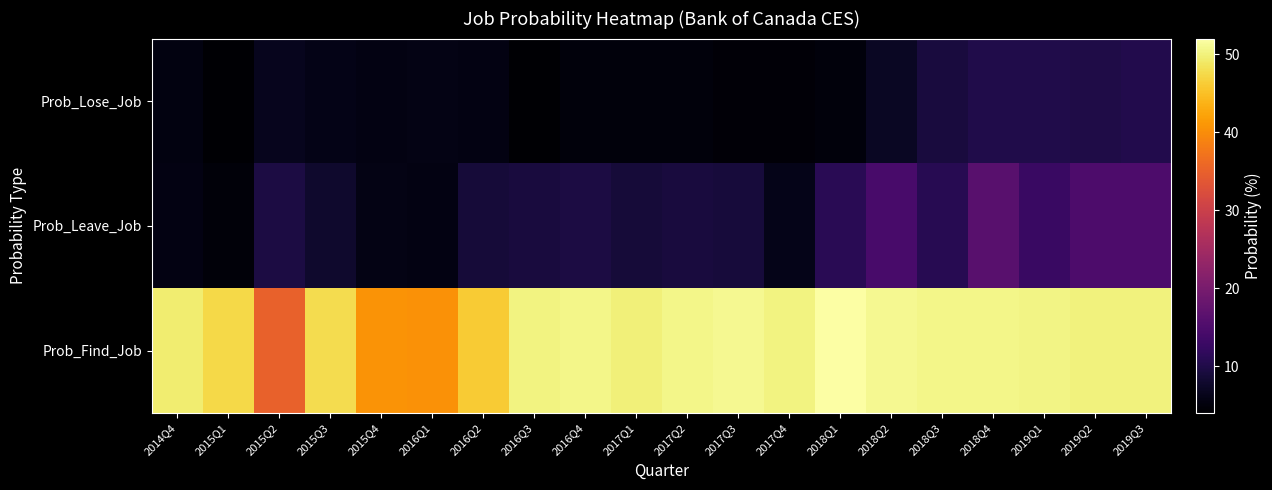

Reading left to right, extract all data points from this chart.

Prob_Lose_Job: 2014Q4=5.3	2015Q1=4.3	2015Q2=6.5	2015Q3=6.0	2015Q4=5.5	2016Q1=5.7	2016Q2=5.6	2016Q3=4.3	2016Q4=5.1	2017Q1=5.0	2017Q2=5.1	2017Q3=4.7	2017Q4=4.6	2018Q1=5.0	2018Q2=7.1	2018Q3=9.2	2018Q4=10.1	2019Q1=10.1	2019Q2=9.9	2019Q3=10.3
Prob_Leave_Job: 2014Q4=5.5	2015Q1=4.8	2015Q2=9.5	2015Q3=7.8	2015Q4=5.7	2016Q1=5.6	2016Q2=8.8	2016Q3=9.1	2016Q4=9.5	2017Q1=8.7	2017Q2=9.1	2017Q3=8.9	2017Q4=6.1	2018Q1=10.9	2018Q2=14.4	2018Q3=10.9	2018Q4=16.3	2019Q1=12.8	2019Q2=15.0	2019Q3=15.1
Prob_Find_Job: 2014Q4=49.4	2015Q1=47.5	2015Q2=35.0	2015Q3=47.7	2015Q4=40.7	2016Q1=40.4	2016Q2=46.1	2016Q3=50.2	2016Q4=50.5	2017Q1=49.8	2017Q2=50.6	2017Q3=51.0	2017Q4=50.2	2018Q1=51.9	2018Q2=51.0	2018Q3=50.5	2018Q4=50.5	2019Q1=50.4	2019Q2=50.0	2019Q3=50.0